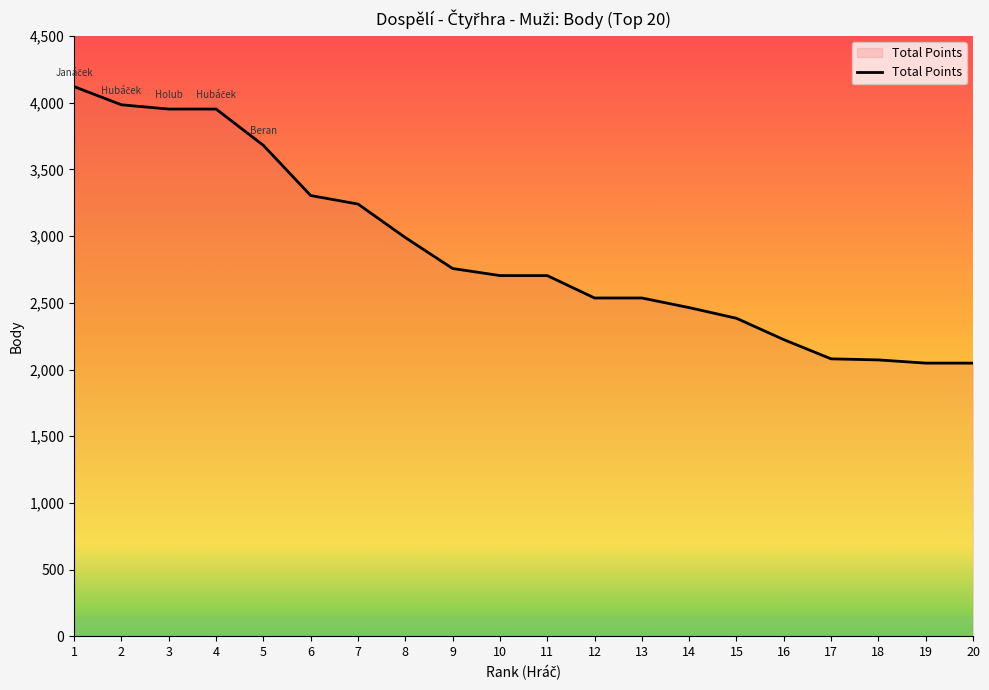

What is the smallest value displayed?

2048